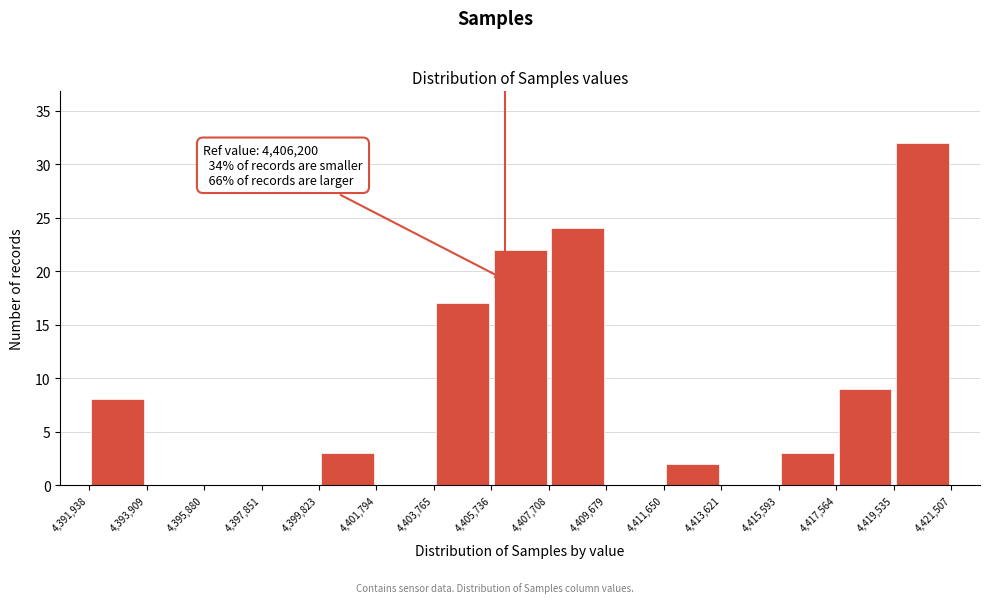

Over which range of the x-axis is the bar tallest?

4,419,535 to 4,421,507